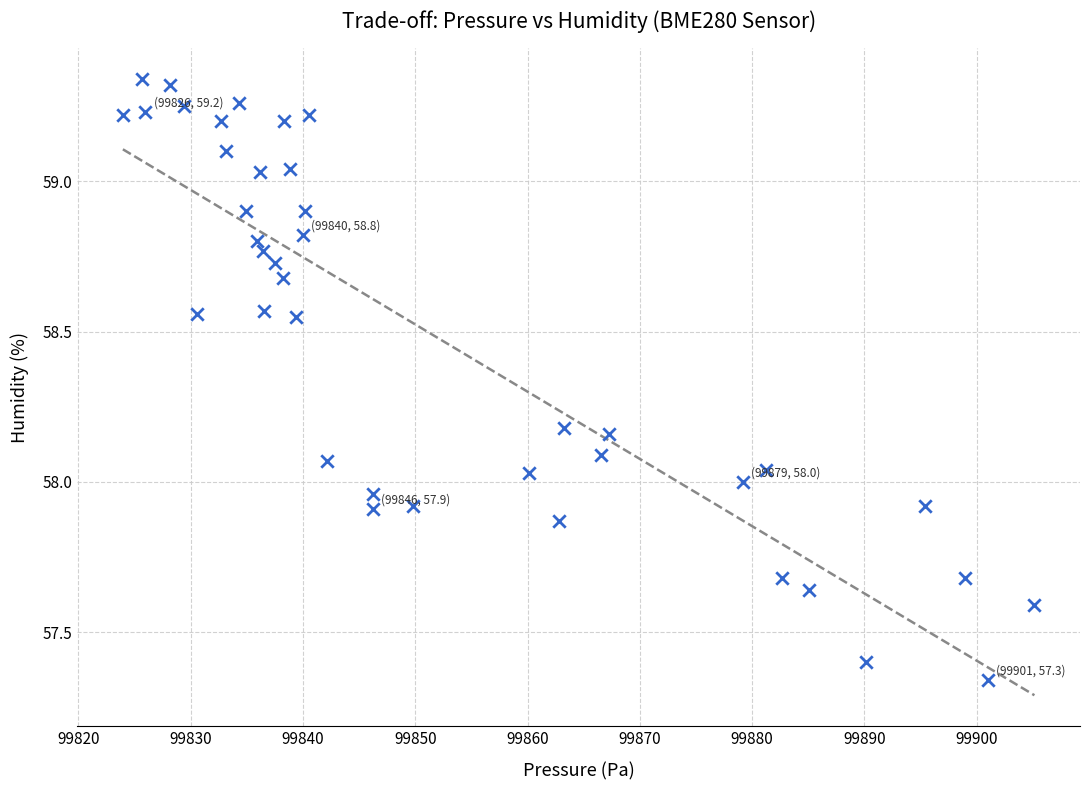

What is the range of X values (max minus min)?

81.2